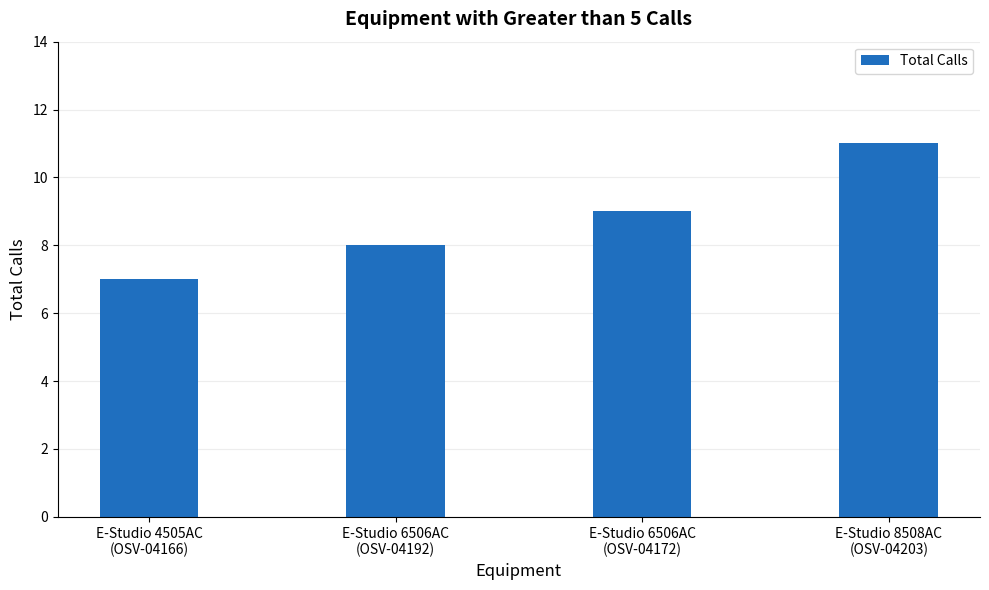

Count the values in the range 8 to 11.

3